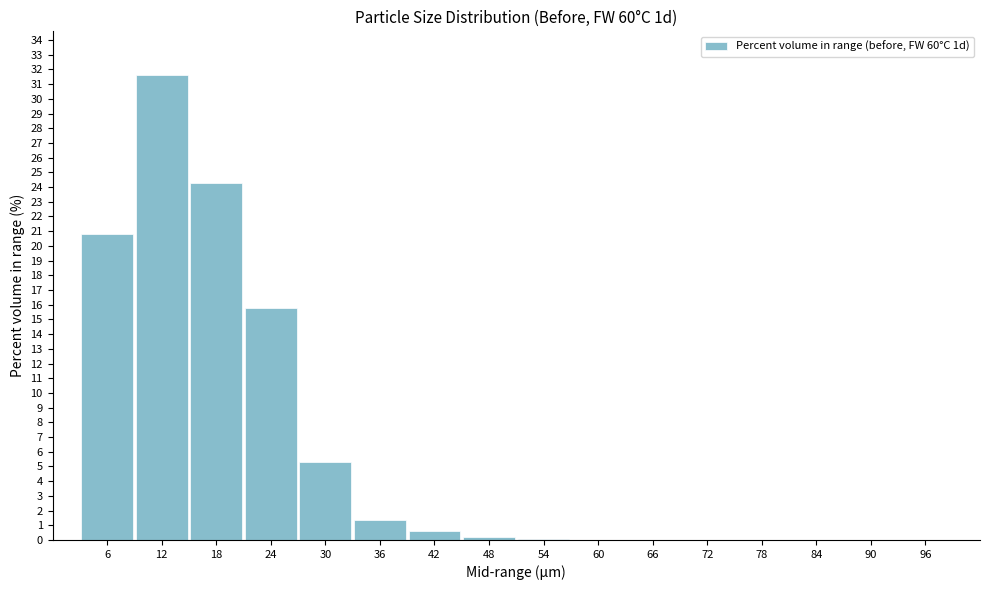

What is the sum of all values?

100.0